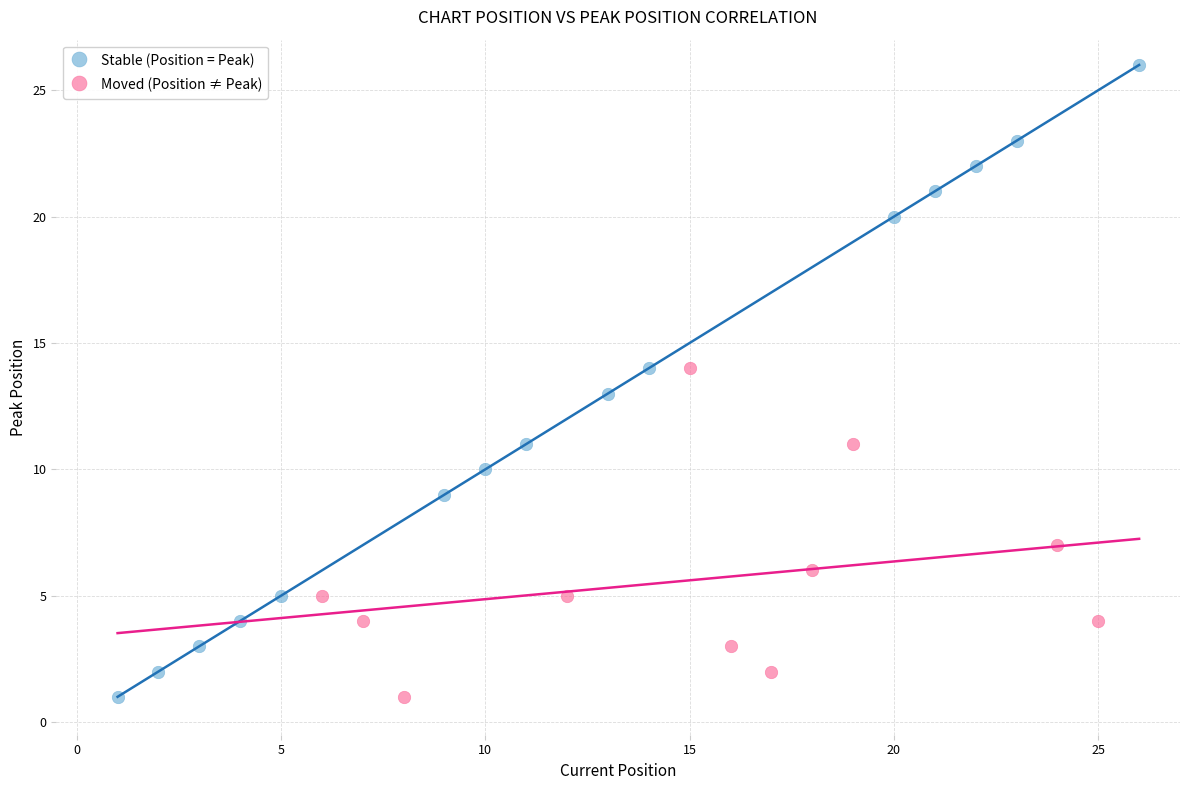

Which series contains the highest Y value?

Stable (Position = Peak)